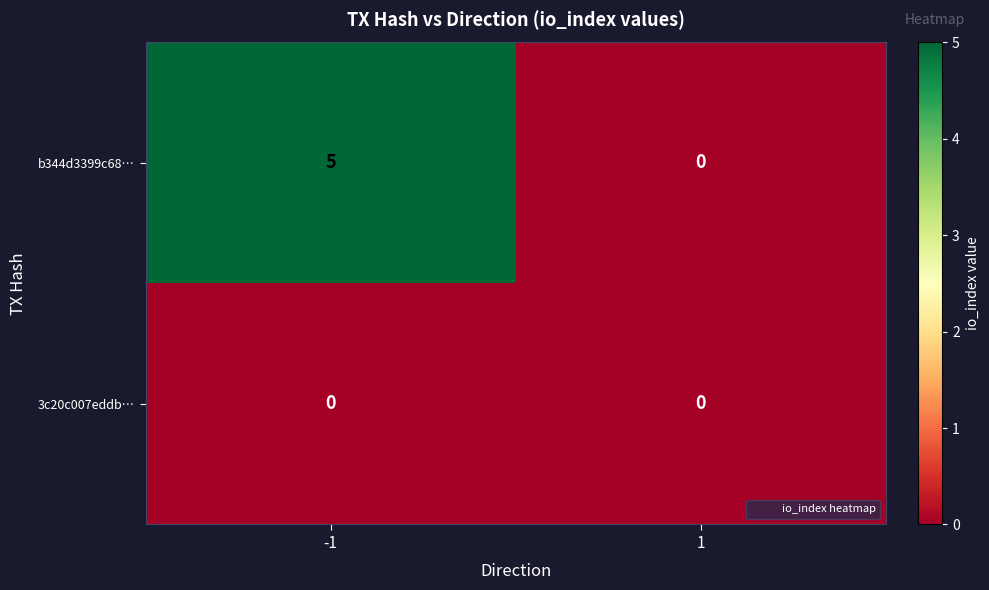

Which series has the widest spread of values?

b344d3399c68…